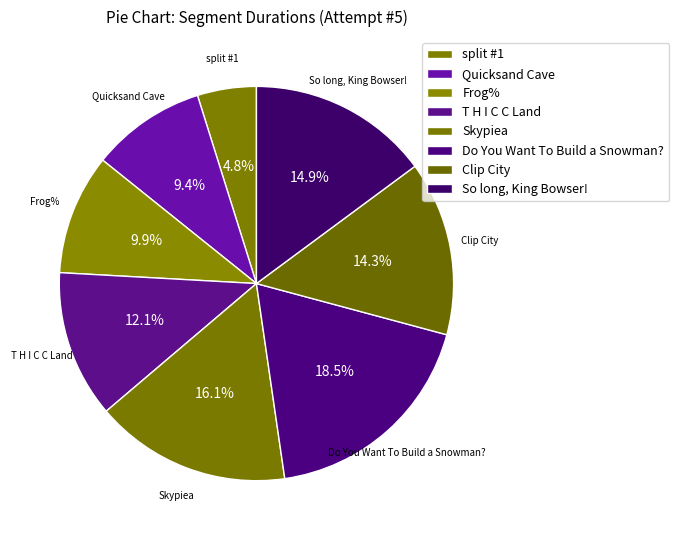

Which has a higher value, Frog% or So long, King Bowser!?

So long, King Bowser!